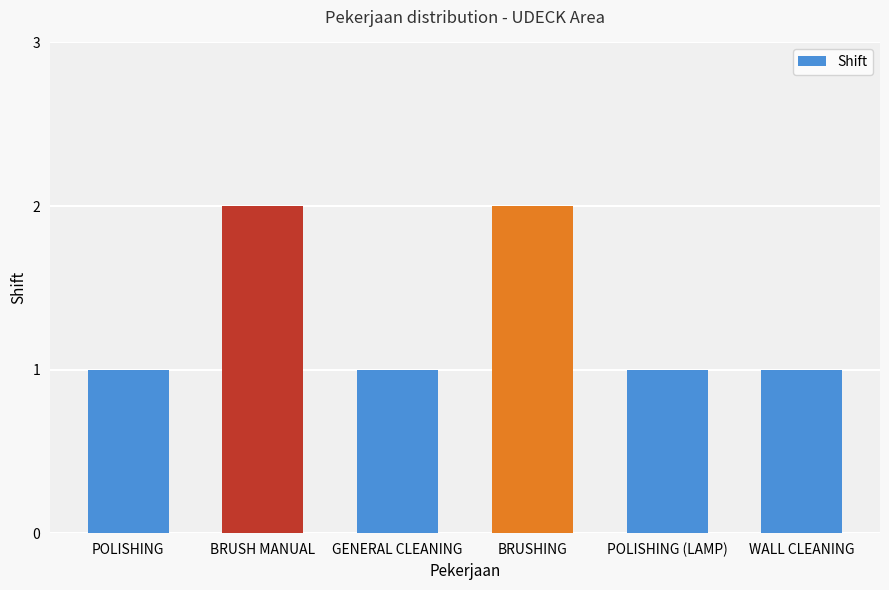

The chart shows a value of 0 at POLISHING. True or false?

False